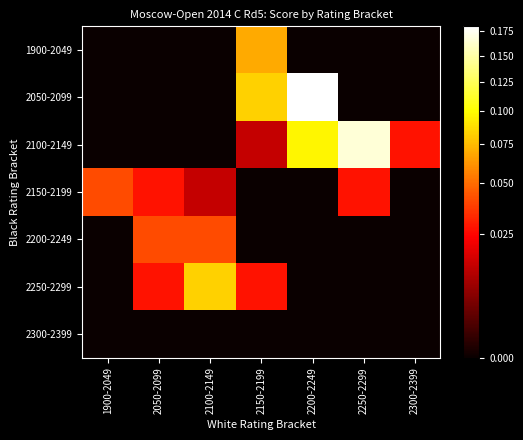

At which category does the chart reach its peak across all series?

2200-2249